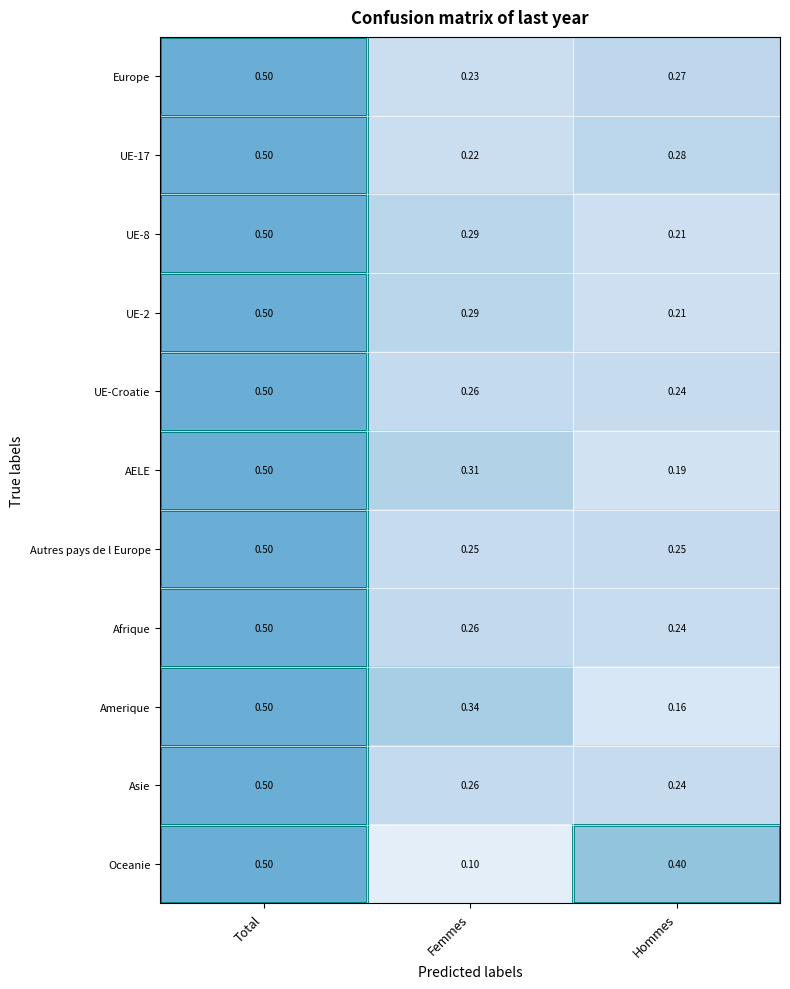

Which series changed the most between Femmes and Hommes?

Oceanie